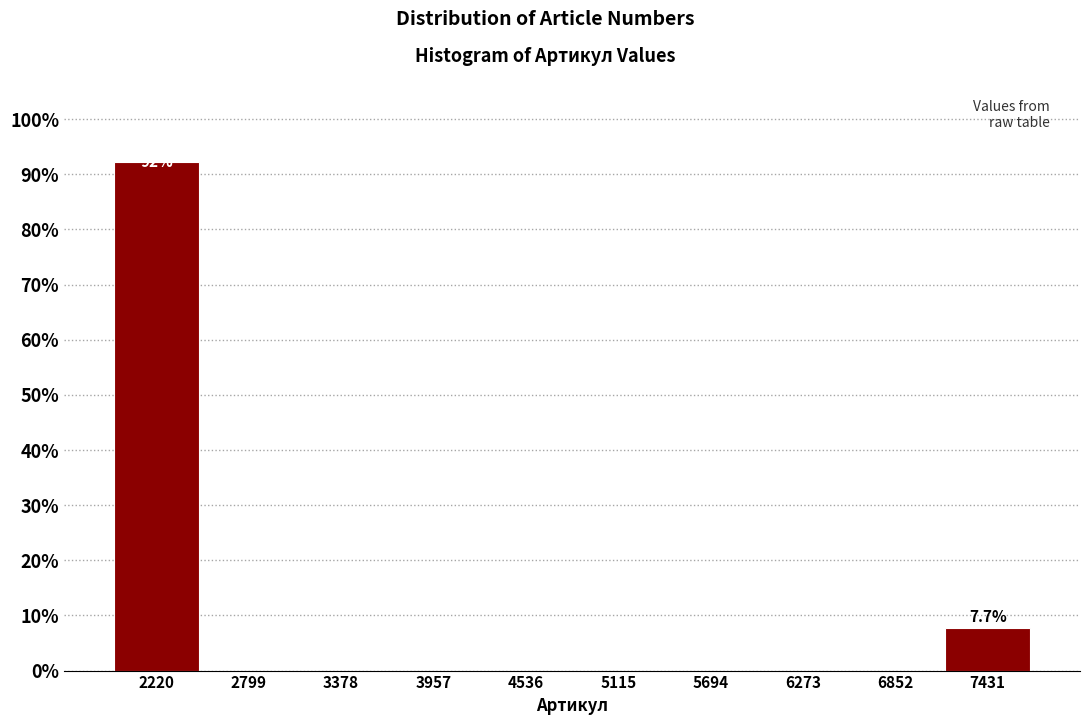

Over which range of the x-axis is the bar tallest?

1900 to 2500